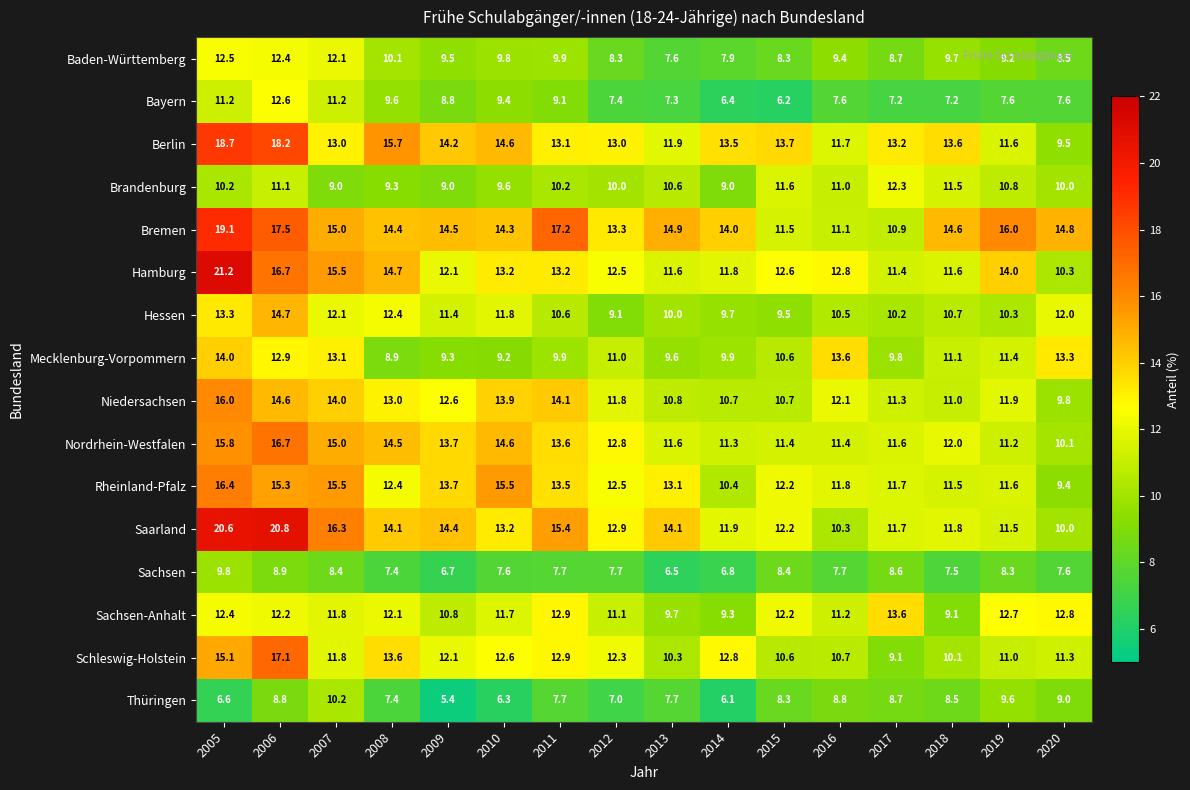

What is the greatest value displayed?

21.2